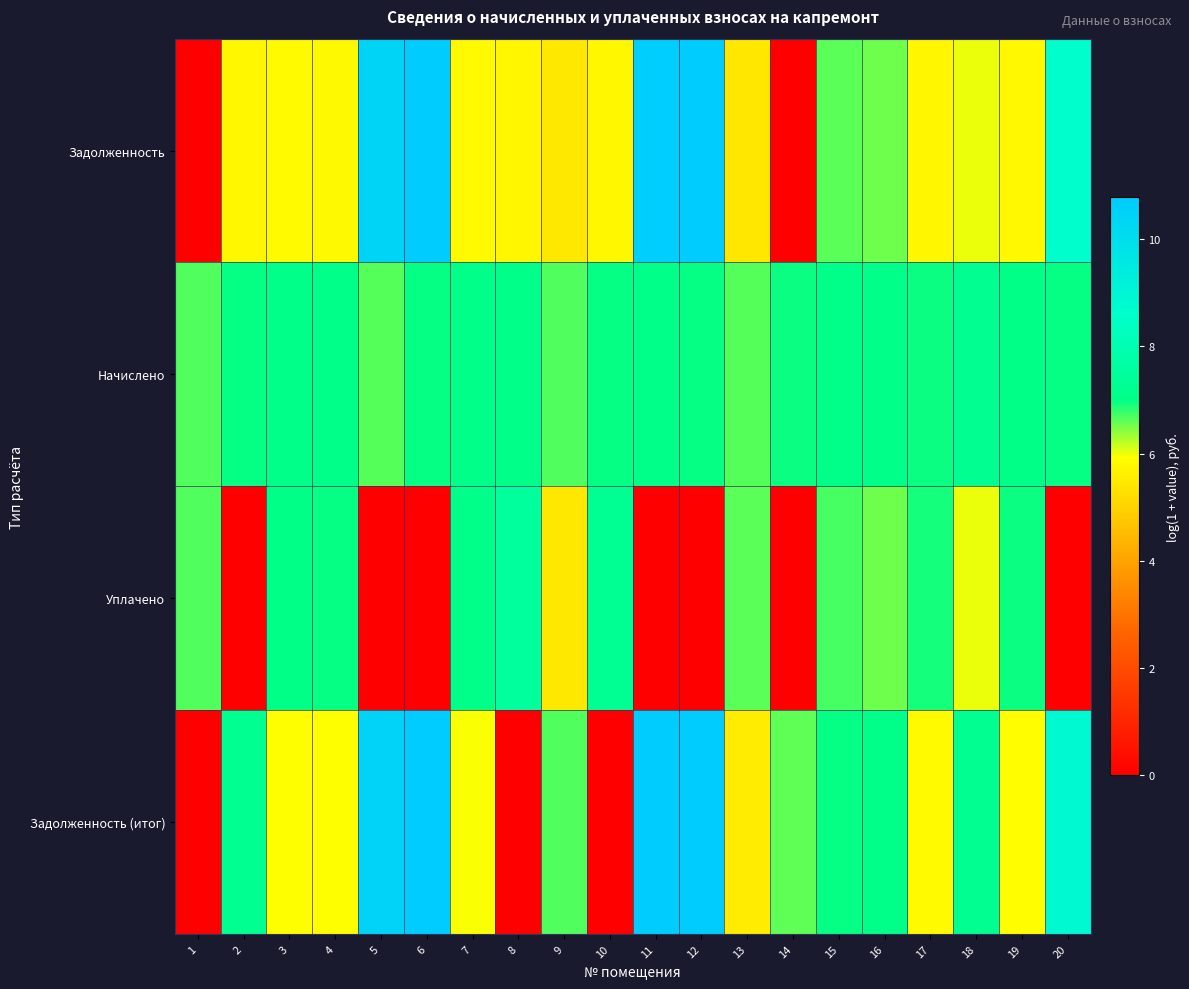

What is the difference between the highest and lowest values at 9?

1.2